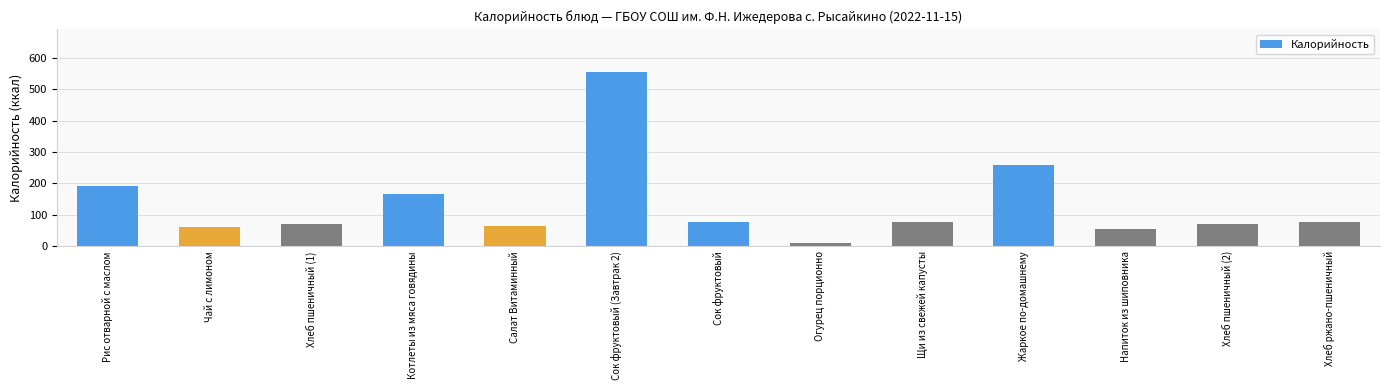

What is the smallest value displayed?

11